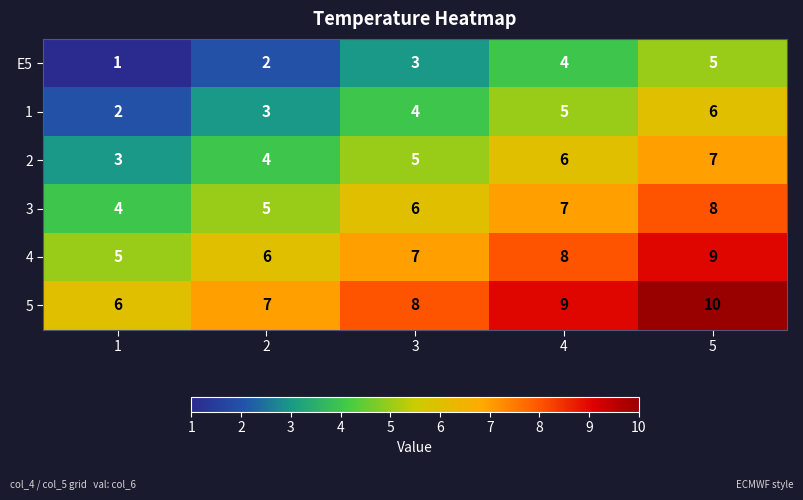

What is the maximum value for 3?

8